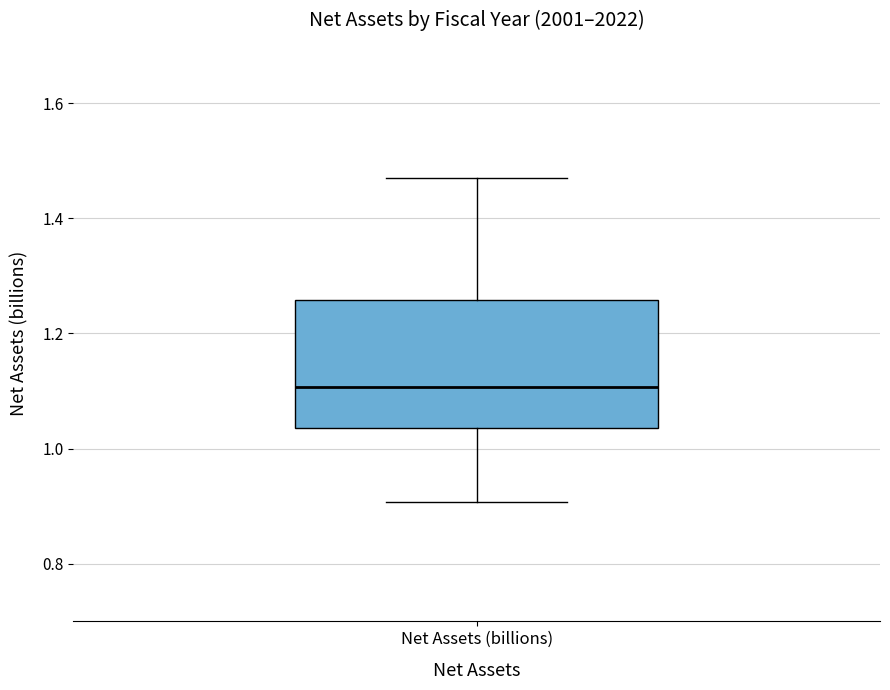

Where is the lower edge of the box for Net Assets (billions) on the y-axis? The values are not printed on the chart, so give them approximately, as read against the axis.

1.04